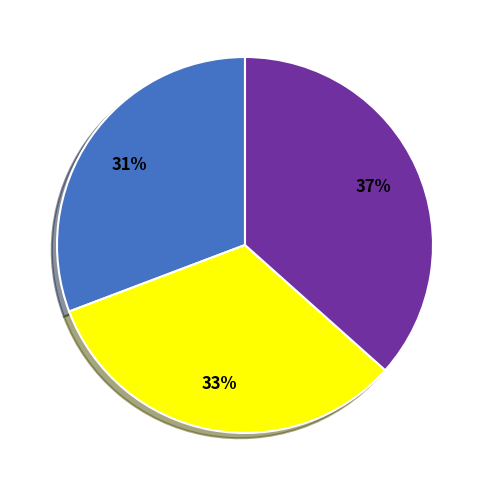

Is there a majority slice in this chart?

No